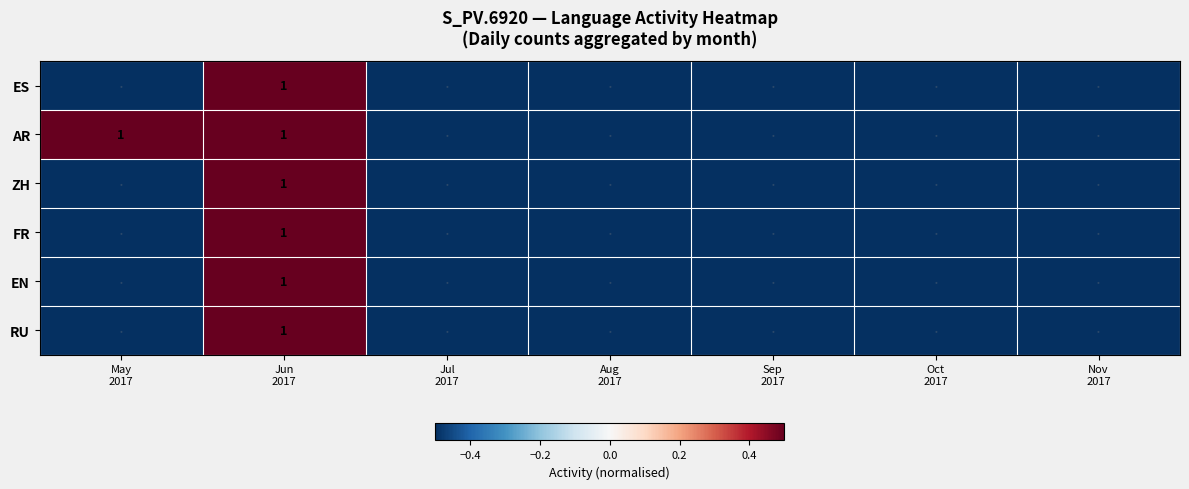

At Jun 2017, list the series in order from smallest to largest.

ES, AR, ZH, FR, EN, RU